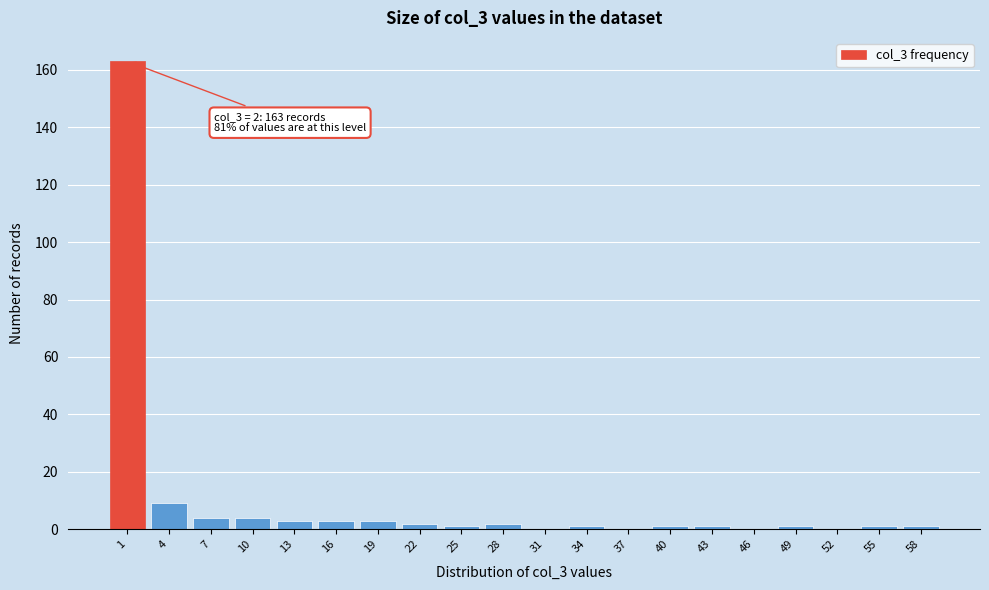

Reading left to right, what are all the values shown in this chart?

1=163	4=9	7=4	10=4	13=3	16=3	19=3	22=2	25=1	28=2	31=0	34=1	37=0	40=1	43=1	46=0	49=1	52=0	55=1	58=1